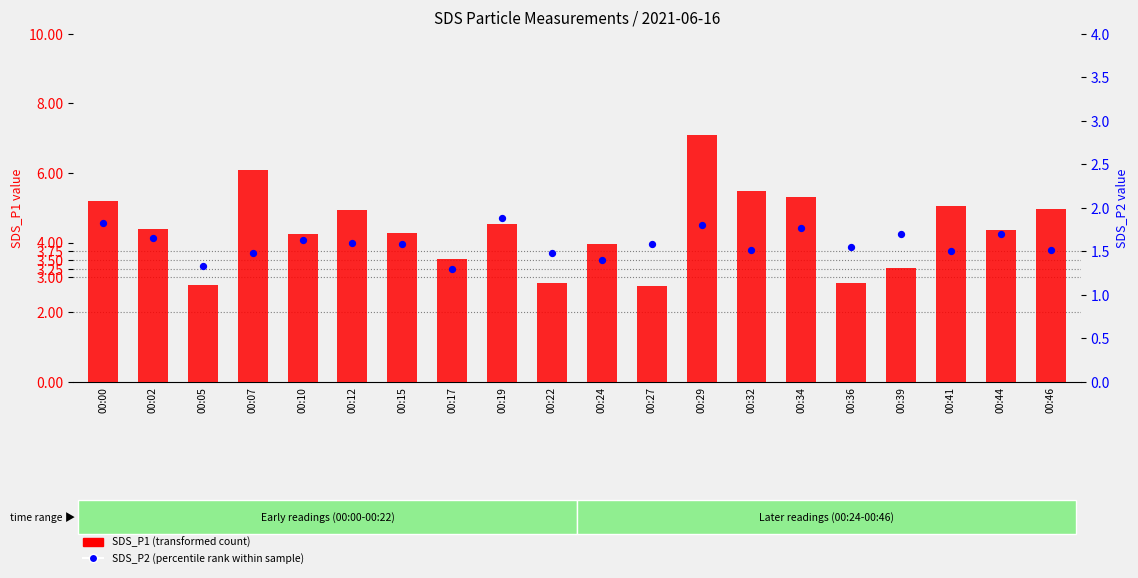

What is the total value across all series at 00:34?

7.1